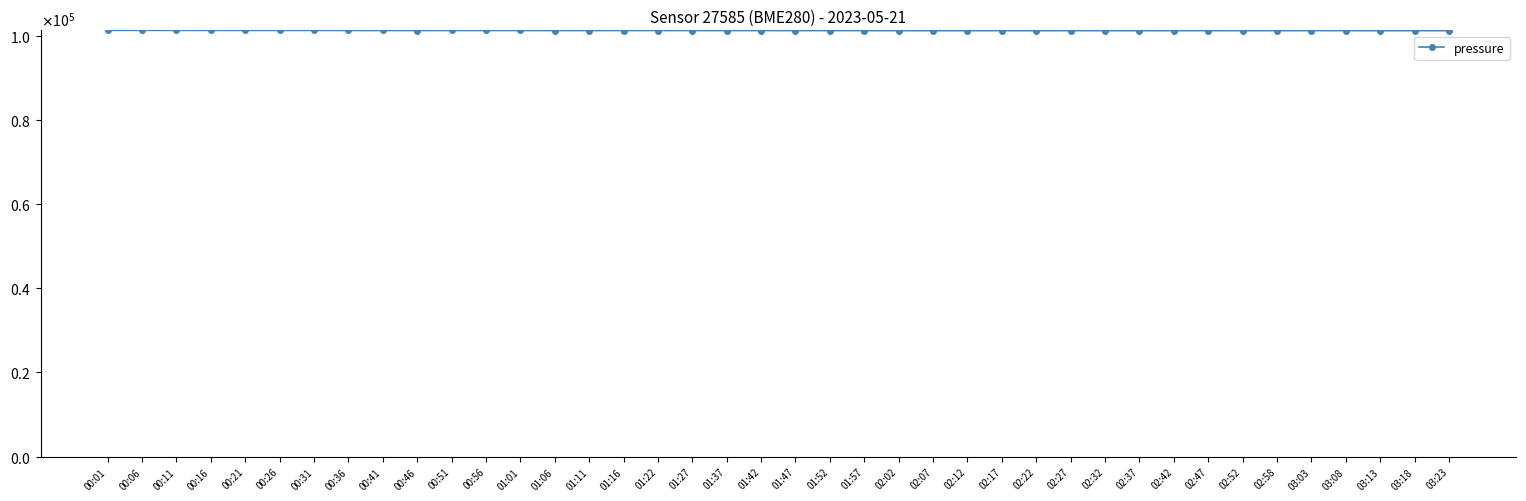

Is this an area chart (filled region under the line)?

No